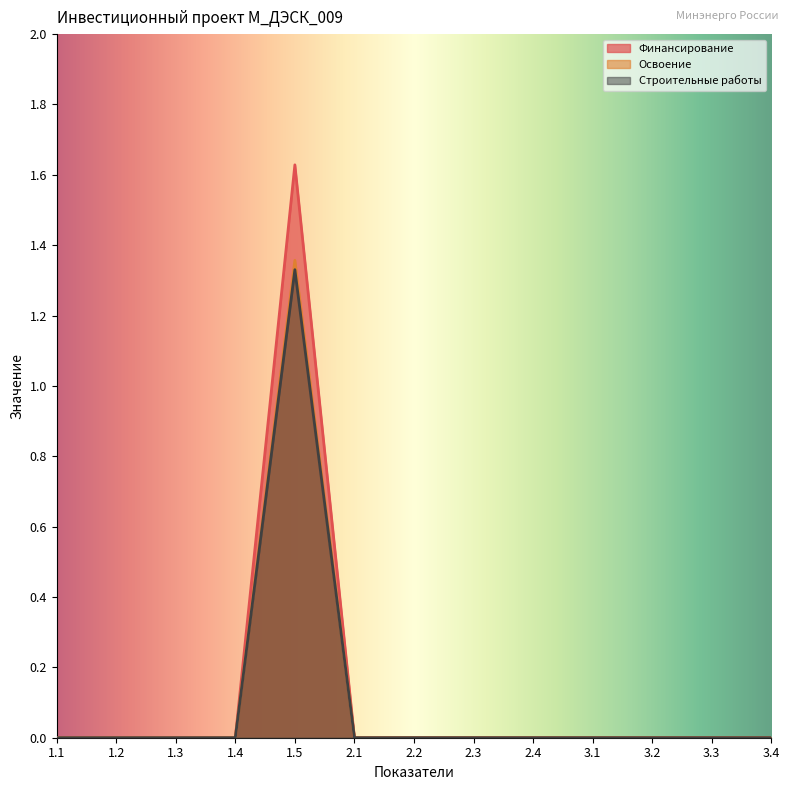

What position from the right is 2.1?

8